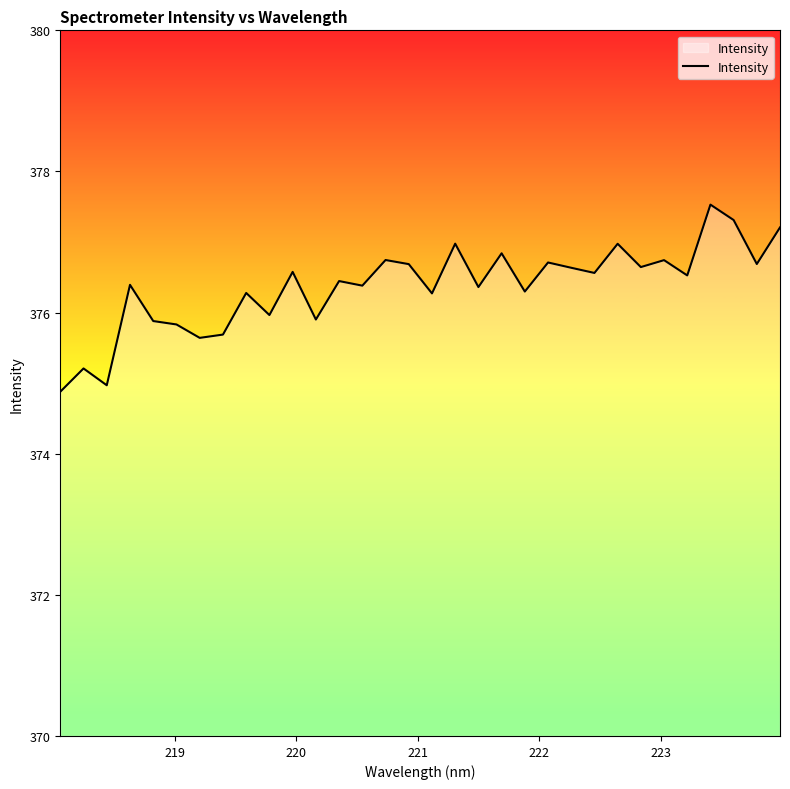

What is the greatest value displayed?

377.5